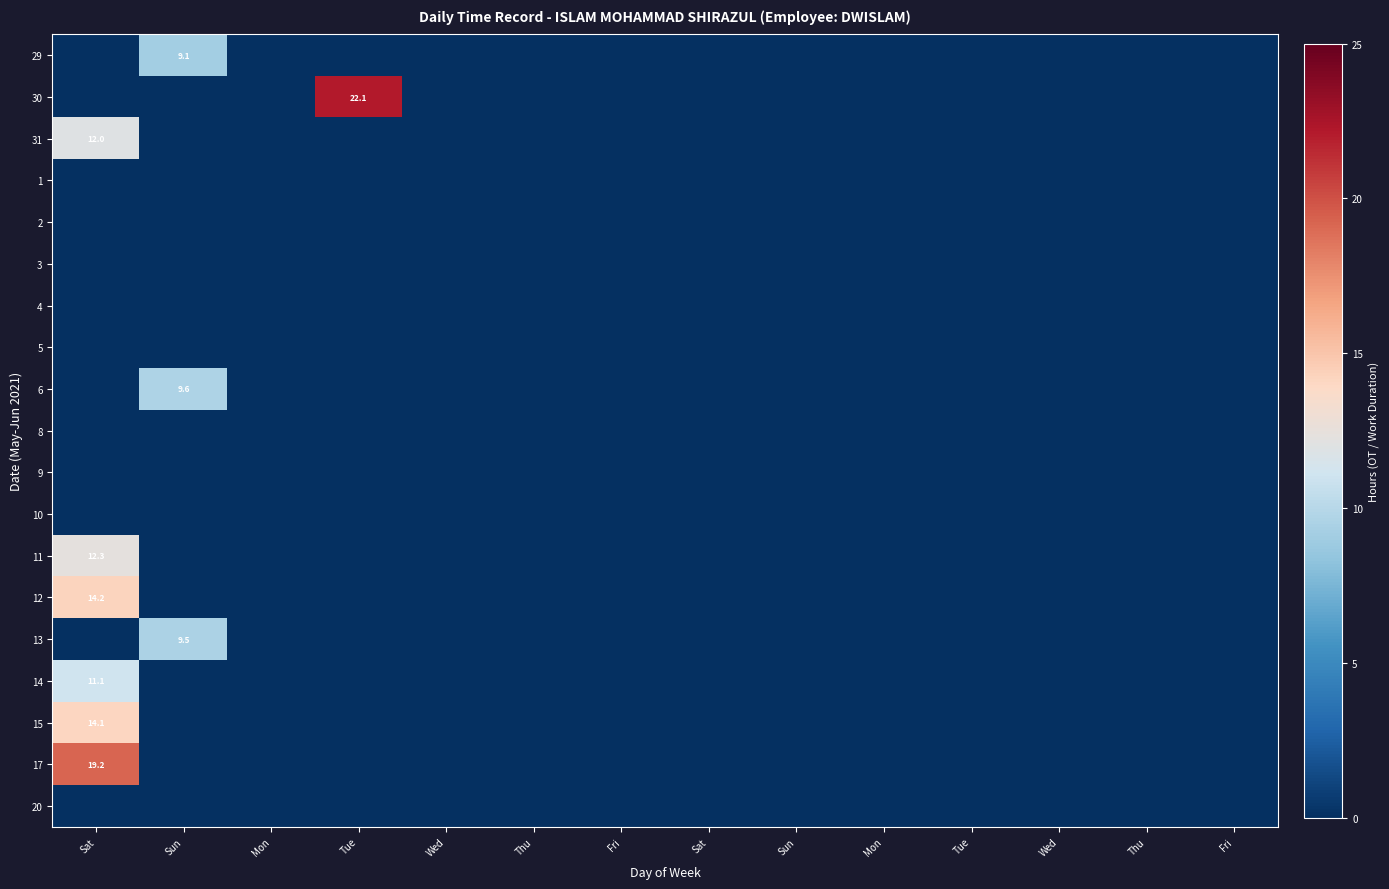

At which category is the sum across all series the highest?

Sat